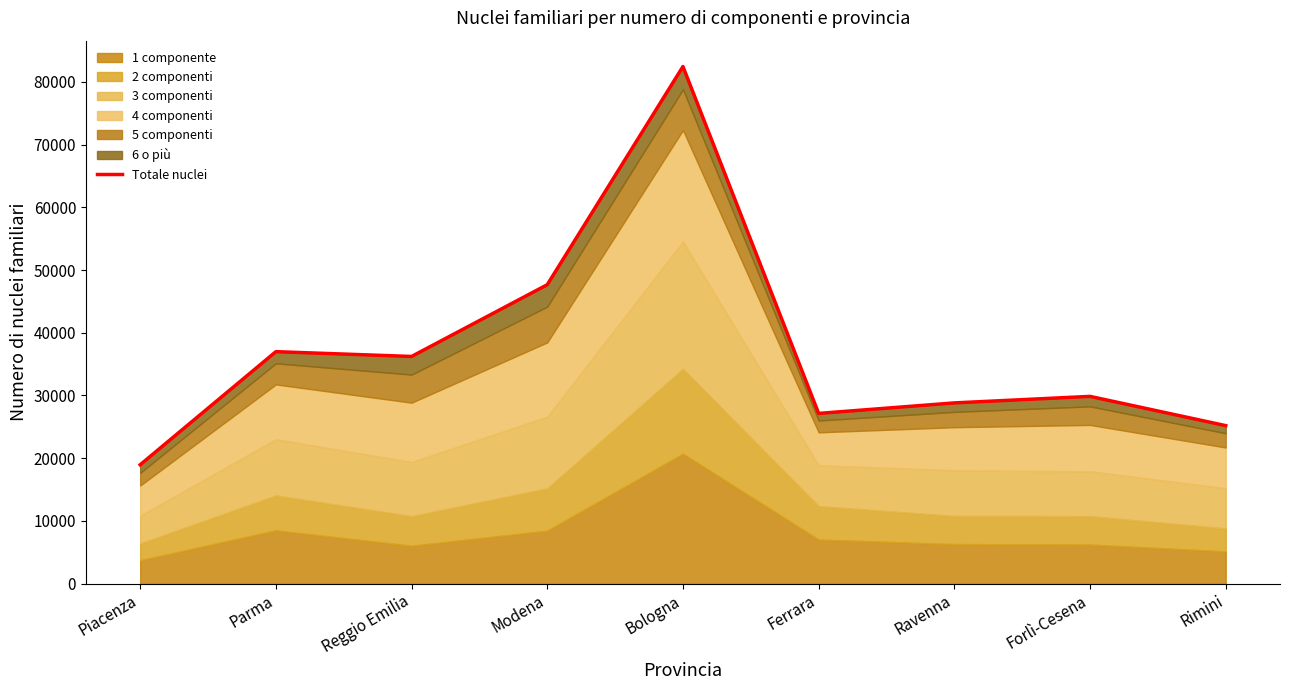

How many points are lower than both their immediate neighbors (excluding endpoints)?

2